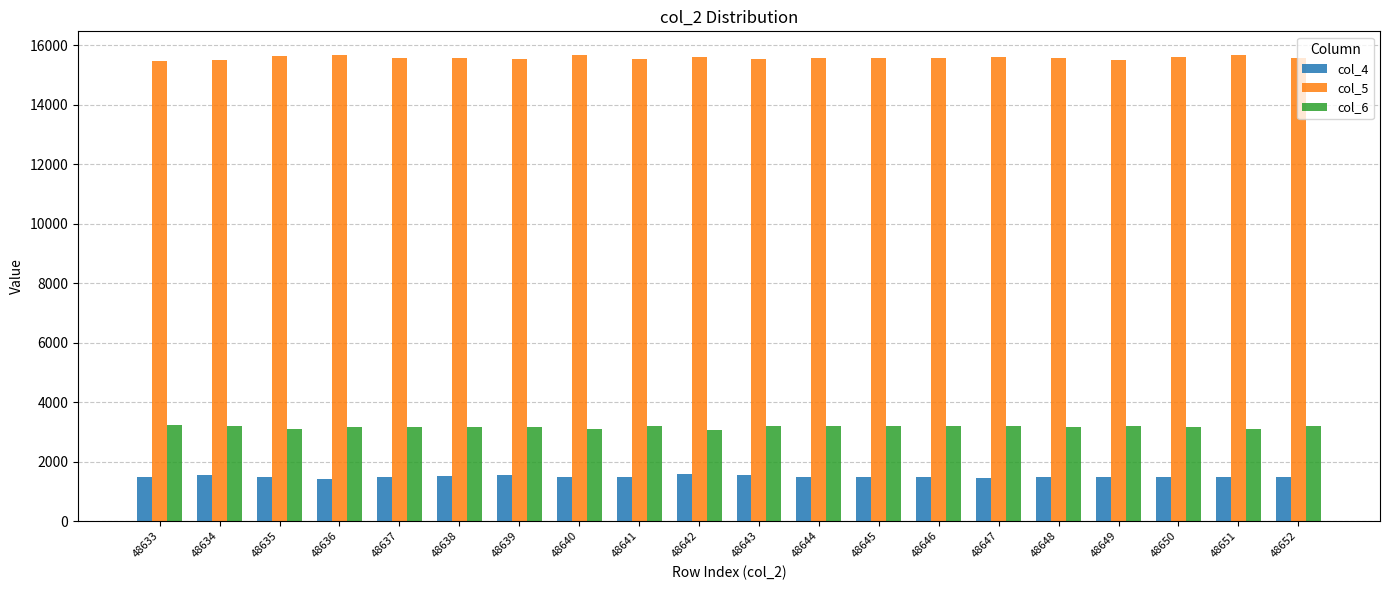

What is the value of the col_4 bar at the 14th from the left?

1467